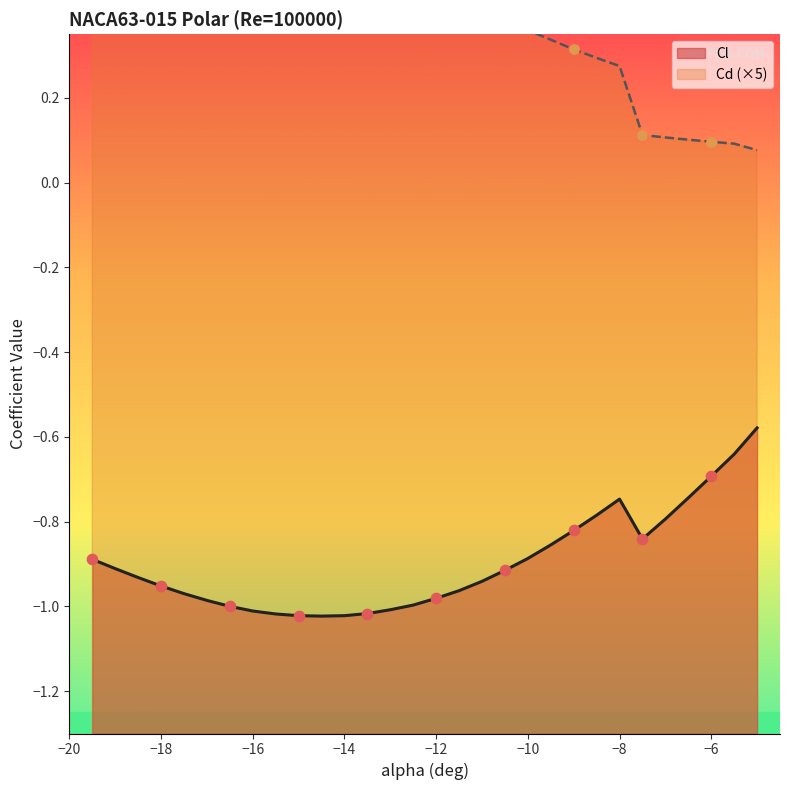

Which series contains the lowest Y value?

Cl